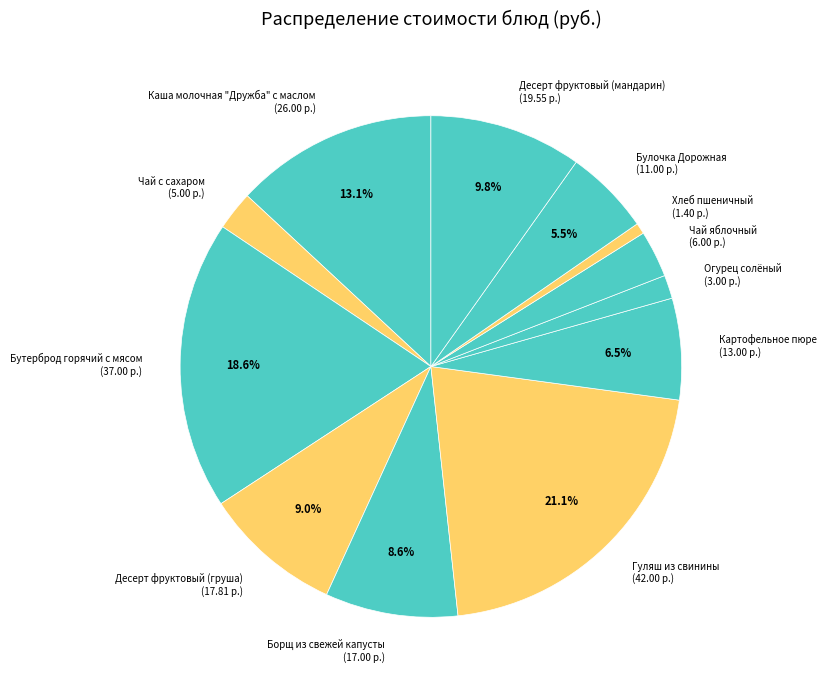

What is the ratio of the value at Булочка Дорожная (11.00 р.) to the value at Картофельное пюре (13.00 р.)?

0.8